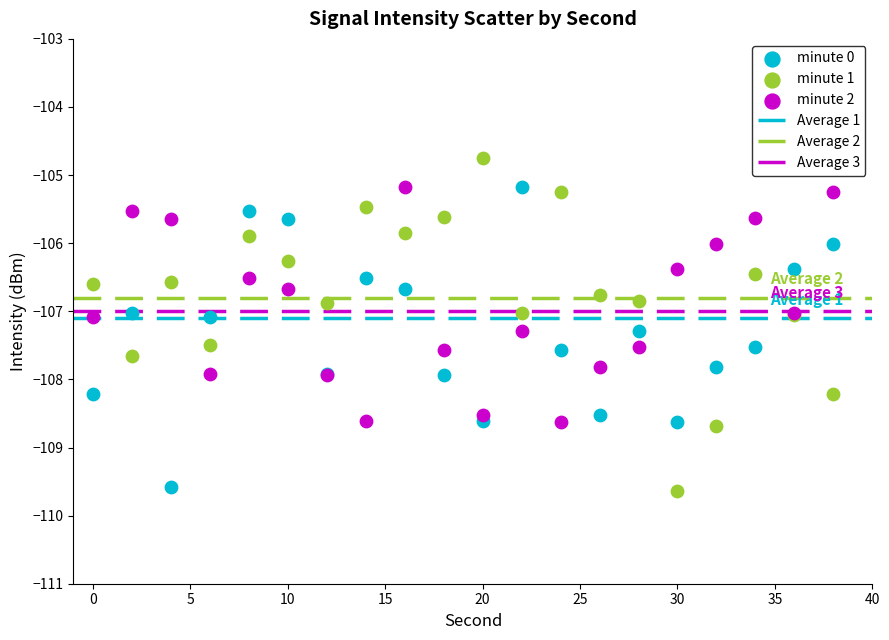

What is the X range (max minus min) for the scatter plot?

38.0